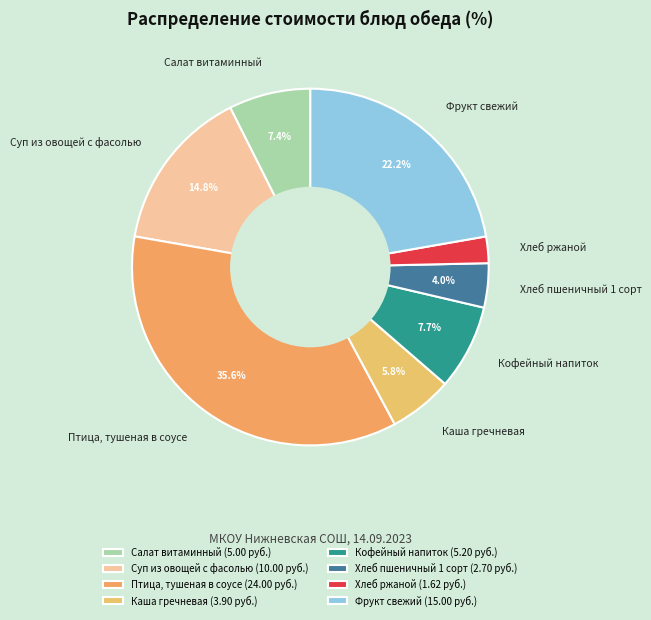

To the nearest percent, what is the difference between the Хлеб ржаной and Суп из овощей с фасолью slice percentages?

12%